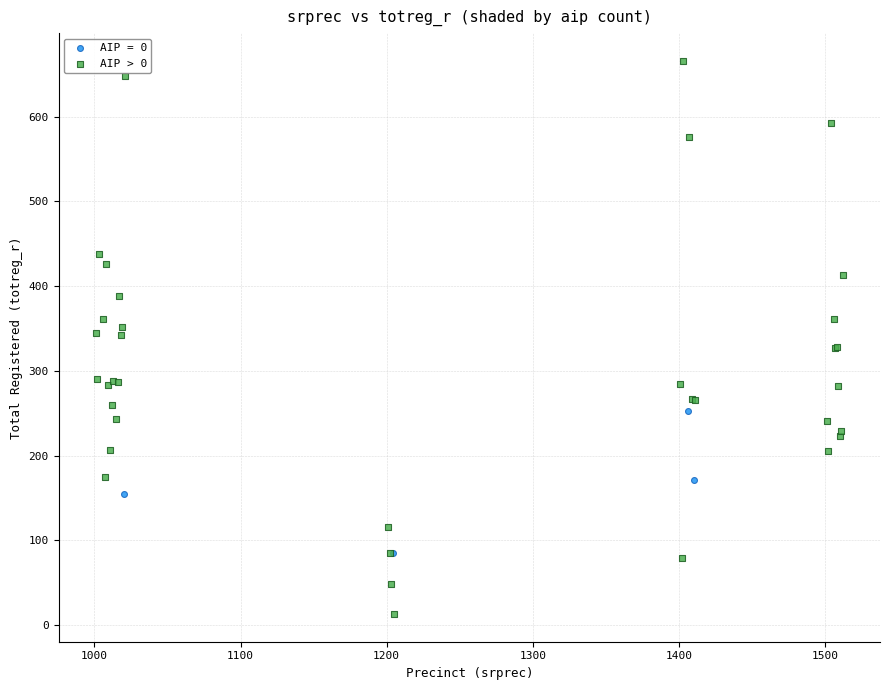

Which series has the widest spread of Y values?

AIP > 0